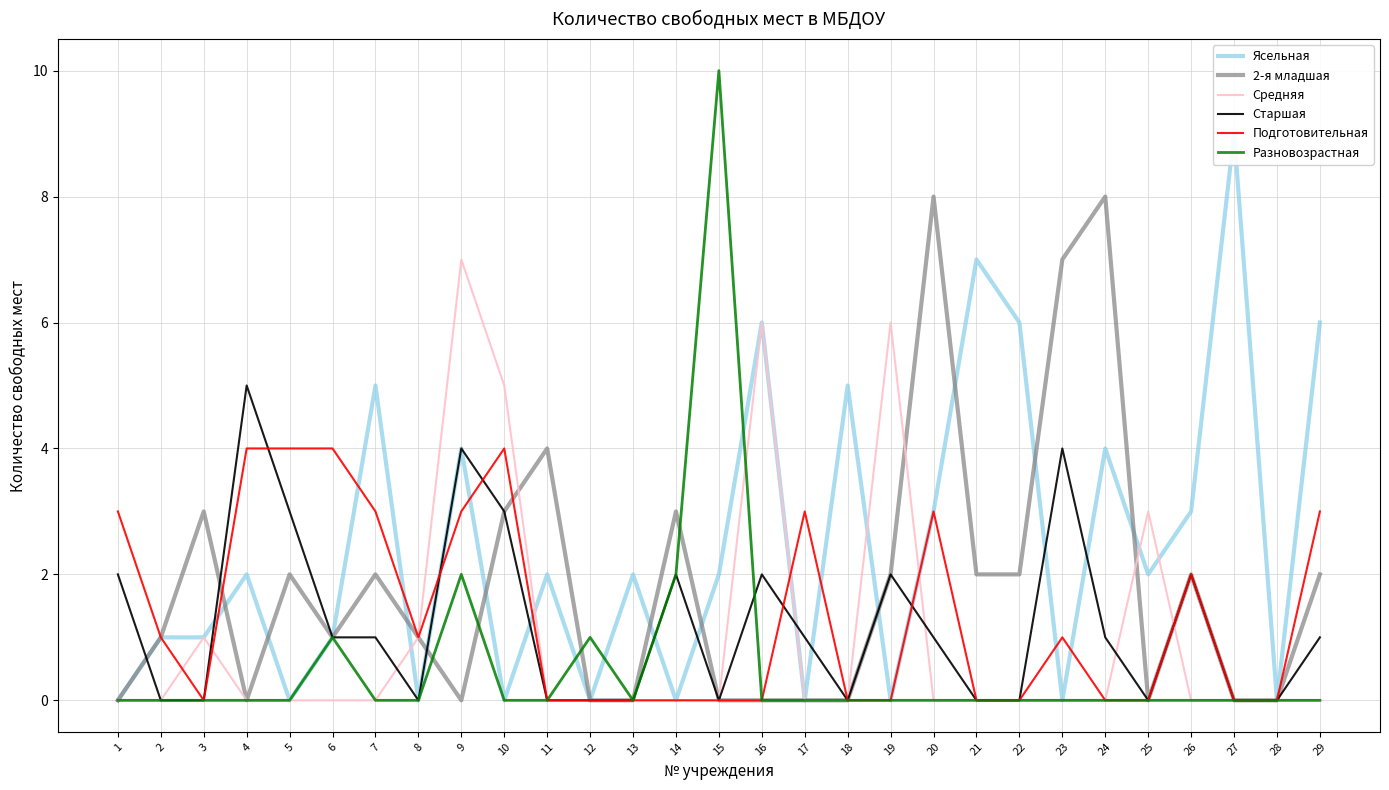

Reading left to right, what are all the values shown in this chart?

Ясельная: 0	1	1	2	0	1	5	0	4	0	2	0	2	0	2	6	0	5	0	3	7	6	0	4	2	3	9	0	6
2-я младшая: 0	1	3	0	2	1	2	1	0	3	4	0	0	3	0	0	0	0	2	8	2	2	7	8	0	2	0	0	2
Средняя: 0	0	1	0	0	0	0	1	7	5	0	0	0	0	0	6	0	0	6	0	0	0	0	0	3	0	0	0	0
Старшая: 2	0	0	5	3	1	1	0	4	3	0	0	0	2	0	2	1	0	2	1	0	0	4	1	0	2	0	0	1
Подготовительная: 3	1	0	4	4	4	3	1	3	4	0	0	0	0	0	0	3	0	0	3	0	0	1	0	0	2	0	0	3
Разновозрастная: 0	0	0	0	0	1	0	0	2	0	0	1	0	2	10	0	0	0	0	0	0	0	0	0	0	0	0	0	0